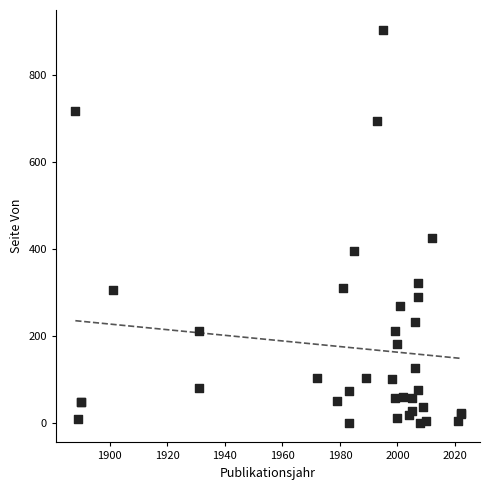

What Y value in the scatter plot is closest to 453?

425